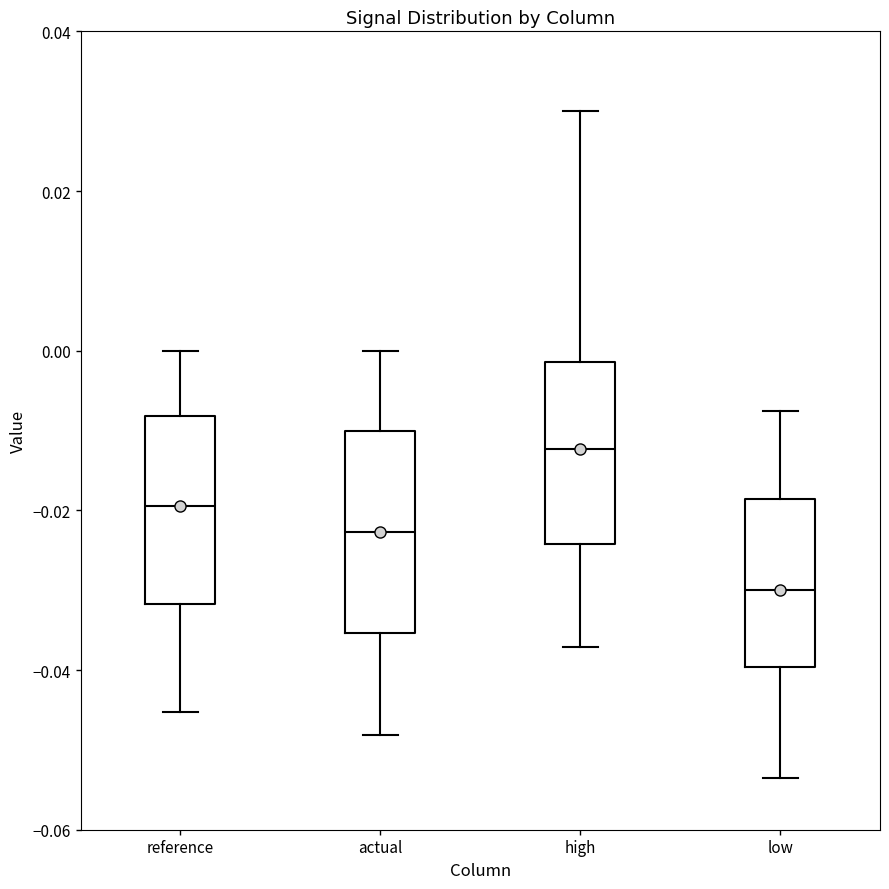

Reading left to right, read every box against the y-axis: the position of its median line, the range the box covers, and the ends of its whiskers. The values are not printed on the chart, so give them approximately, as read against the axis.

reference: median -0.020, box -0.032 to -0.008, whiskers -0.046 to 0.000
actual: median -0.022, box -0.036 to -0.010, whiskers -0.048 to 0.000
high: median -0.012, box -0.024 to -0.002, whiskers -0.038 to 0.030
low: median -0.030, box -0.040 to -0.018, whiskers -0.054 to -0.008